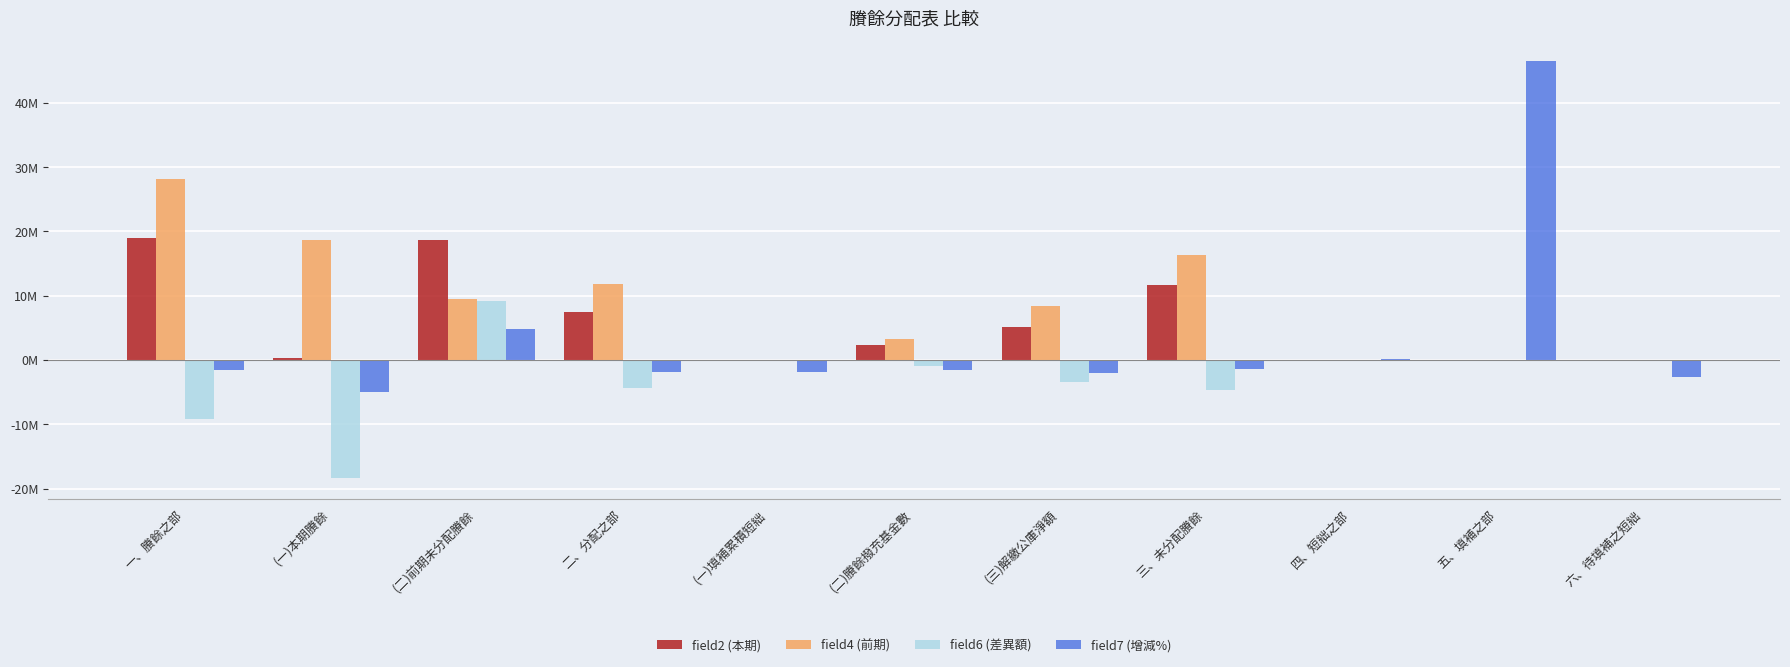

Which label corresponds to the smallest value in the chart?

(一)本期賸餘